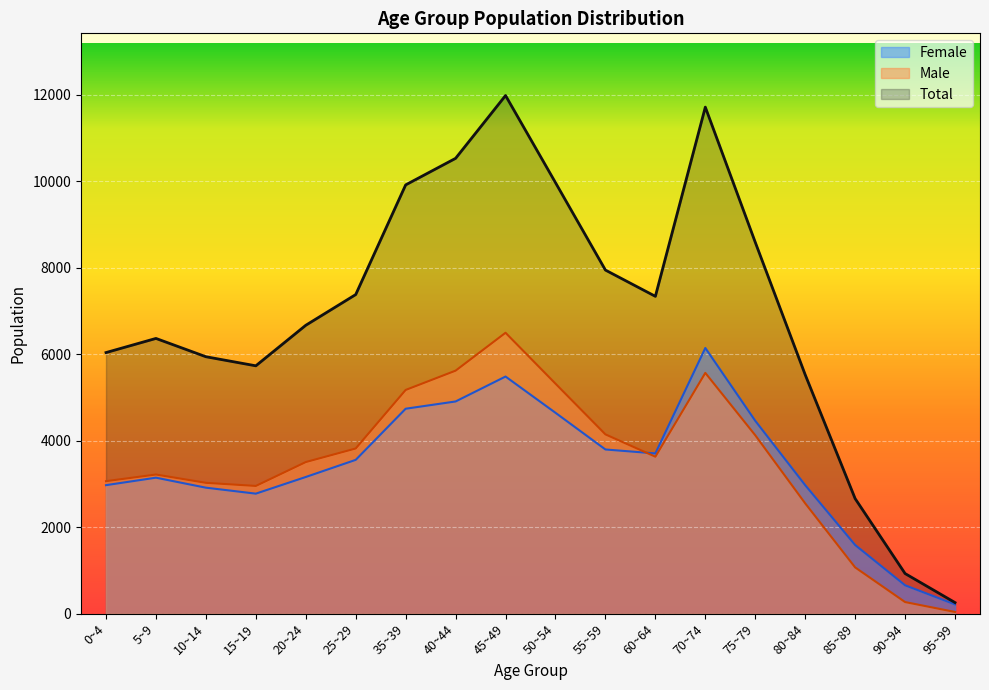

The value of Female at 95~99 is 306. True or false?

False